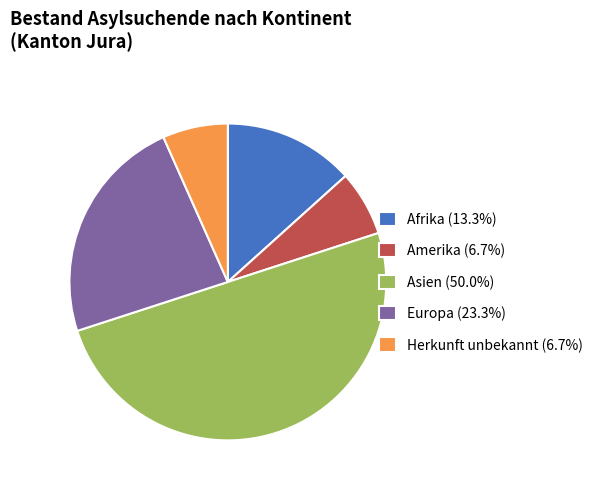

Do Europa (23.3%) and Asien (50.0%) together represent more than half of the pie?

Yes